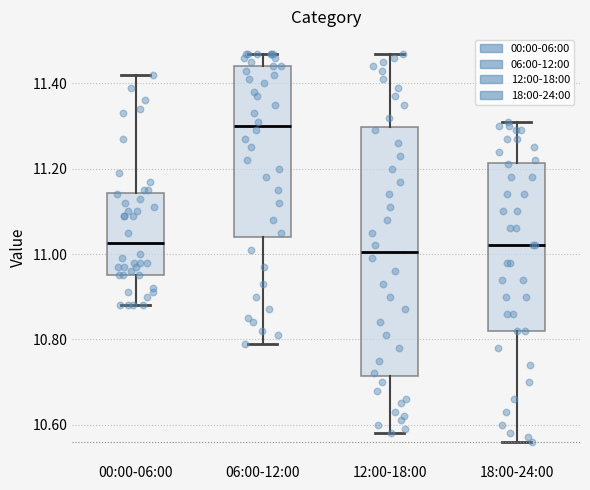

Reading left to right, read every box against the y-axis: the position of its median line, the range the box covers, and the ends of its whiskers. The values are not printed on the chart, so give them approximately, as read against the axis.

00:00-06:00: median 11.02, box 10.96 to 11.14, whiskers 10.88 to 11.42
06:00-12:00: median 11.30, box 11.04 to 11.44, whiskers 10.80 to 11.48
12:00-18:00: median 11.00, box 10.72 to 11.30, whiskers 10.58 to 11.48
18:00-24:00: median 11.02, box 10.82 to 11.22, whiskers 10.56 to 11.32